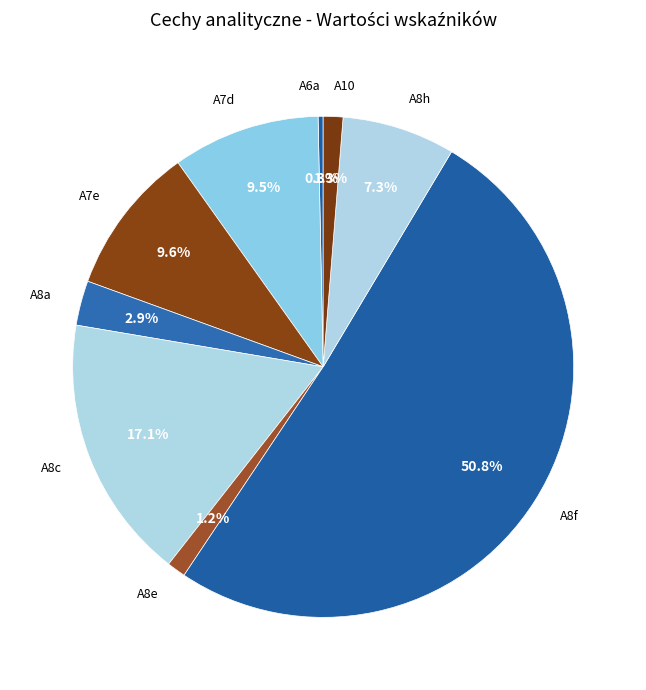

Between A8a and A8h, which is larger?

A8h